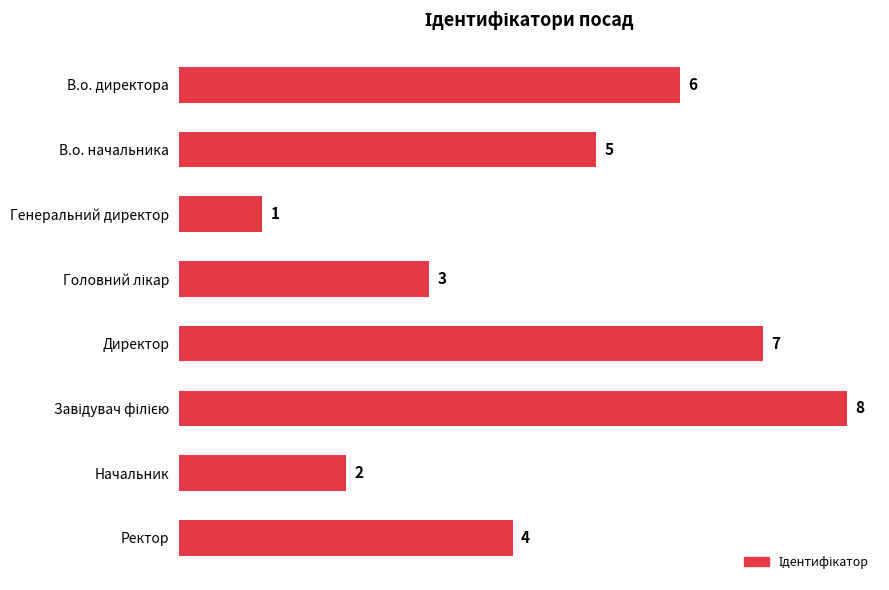

How many bars are there in total?

8